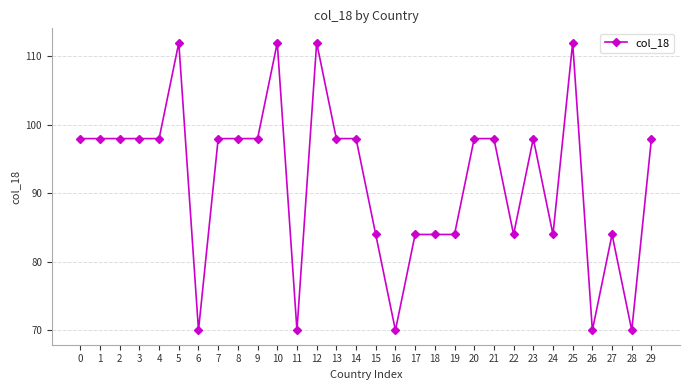

How many values are below 98?

12